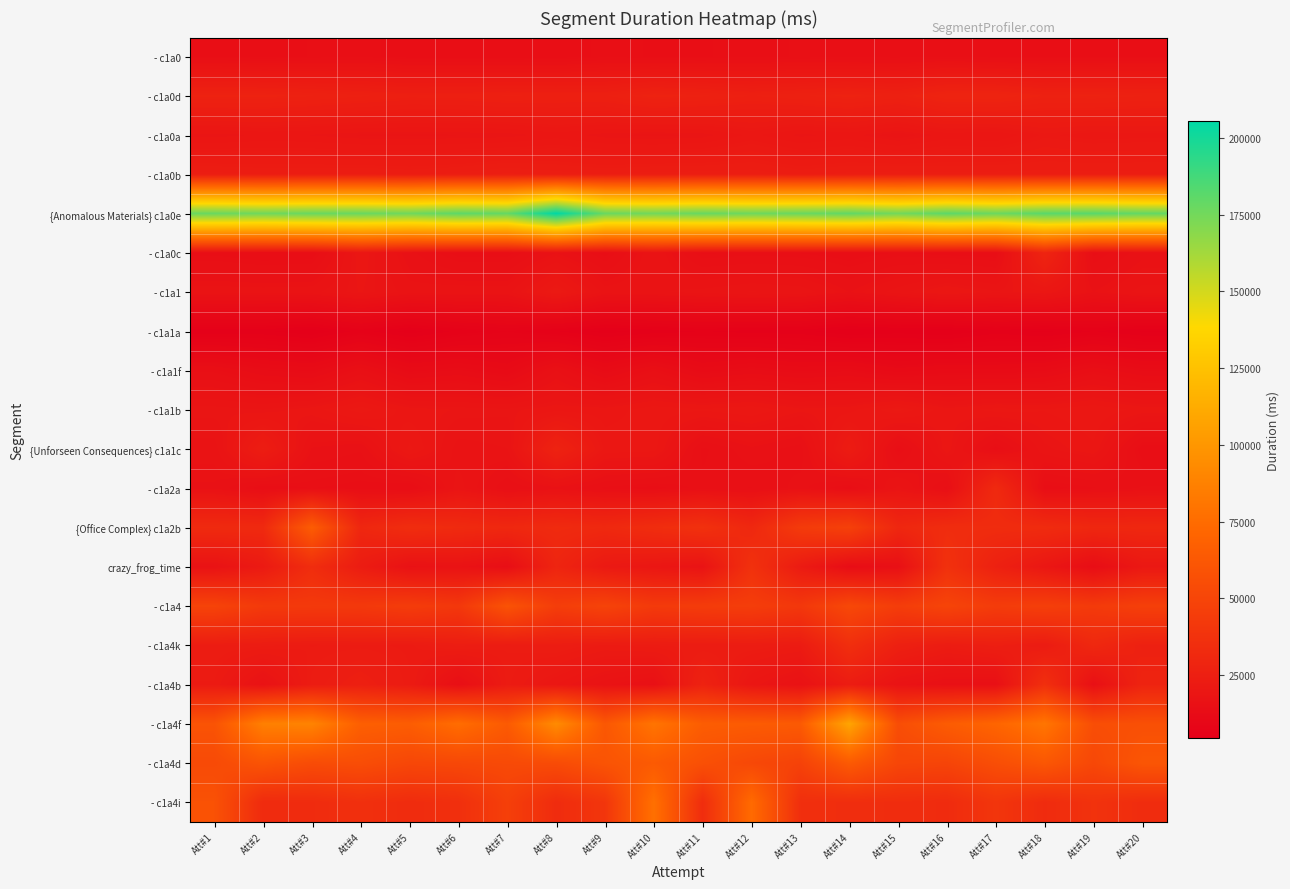

Reading left to right, what are all the values shown in this chart?

- c1a0: Att#1=14698	Att#2=14358	Att#3=14746	Att#4=14952	Att#5=14372	Att#6=14369	Att#7=14170	Att#8=14255	Att#9=14893	Att#10=14653	Att#11=14659	Att#12=14904	Att#13=15160	Att#14=14855	Att#15=14771	Att#16=15080	Att#17=14656	Att#18=14515	Att#19=14529	Att#20=14667
- c1a0d: Att#1=27260	Att#2=27222	Att#3=26543	Att#4=25850	Att#5=25219	Att#6=25284	Att#7=25799	Att#8=25610	Att#9=25600	Att#10=27299	Att#11=26646	Att#12=25656	Att#13=26383	Att#14=27145	Att#15=26214	Att#16=28432	Att#17=28482	Att#18=26764	Att#19=26987	Att#20=26526
- c1a0a: Att#1=18721	Att#2=19124	Att#3=18963	Att#4=18541	Att#5=18474	Att#6=18576	Att#7=18681	Att#8=19429	Att#9=18706	Att#10=18424	Att#11=18685	Att#12=20035	Att#13=18808	Att#14=19330	Att#15=18135	Att#16=19358	Att#17=19004	Att#18=20761	Att#19=20122	Att#20=20298
- c1a0b: Att#1=24011	Att#2=23698	Att#3=23760	Att#4=23786	Att#5=23540	Att#6=23936	Att#7=24723	Att#8=24116	Att#9=23697	Att#10=24074	Att#11=24144	Att#12=24263	Att#13=23478	Att#14=23972	Att#15=24179	Att#16=23968	Att#17=24087	Att#18=24090	Att#19=24028	Att#20=24093
{Anomalous Materials} c1a0e: Att#1=177458	Att#2=175902	Att#3=177616	Att#4=177593	Att#5=175942	Att#6=180606	Att#7=178808	Att#8=205450	Att#9=177434	Att#10=175321	Att#11=177893	Att#12=176370	Att#13=177670	Att#14=179483	Att#15=175100	Att#16=180782	Att#17=176862	Att#18=181577	Att#19=181846	Att#20=179043
- c1a0c: Att#1=14488	Att#2=14006	Att#3=14142	Att#4=19635	Att#5=16111	Att#6=14360	Att#7=14381	Att#8=16649	Att#9=14381	Att#10=17843	Att#11=14562	Att#12=14830	Att#13=14635	Att#14=14194	Att#15=14769	Att#16=14338	Att#17=14139	Att#18=28653	Att#19=14489	Att#20=16335
- c1a1: Att#1=17545	Att#2=17449	Att#3=17551	Att#4=19097	Att#5=17455	Att#6=17607	Att#7=17511	Att#8=21568	Att#9=17527	Att#10=17724	Att#11=18145	Att#12=18707	Att#13=18399	Att#14=16649	Att#15=18265	Att#16=19907	Att#17=18702	Att#18=19606	Att#19=16661	Att#20=18197
- c1a1a: Att#1=5494	Att#2=5445	Att#3=4559	Att#4=6430	Att#5=4847	Att#6=6308	Att#7=7225	Att#8=6104	Att#9=4876	Att#10=5577	Att#11=6101	Att#12=5734	Att#13=5575	Att#14=4504	Att#15=4941	Att#16=4519	Att#17=5685	Att#18=5053	Att#19=6087	Att#20=5182
- c1a1f: Att#1=14903	Att#2=13234	Att#3=12589	Att#4=15350	Att#5=12507	Att#6=13272	Att#7=11987	Att#8=15894	Att#9=12586	Att#10=15058	Att#11=12402	Att#12=13368	Att#13=12643	Att#14=13024	Att#15=11559	Att#16=12302	Att#17=12128	Att#18=12666	Att#19=14569	Att#20=13082
- c1a1b: Att#1=18984	Att#2=18647	Att#3=19434	Att#4=21004	Att#5=19364	Att#6=18977	Att#7=18803	Att#8=19515	Att#9=19352	Att#10=20291	Att#11=19931	Att#12=20461	Att#13=19205	Att#14=19517	Att#15=21236	Att#16=19279	Att#17=20100	Att#18=19876	Att#19=20542	Att#20=19487
{Unforseen Consequences} c1a1c: Att#1=17380	Att#2=23888	Att#3=16572	Att#4=15986	Att#5=20818	Att#6=17429	Att#7=17831	Att#8=27532	Att#9=20376	Att#10=20146	Att#11=14902	Att#12=16465	Att#13=15434	Att#14=23076	Att#15=14414	Att#16=19480	Att#17=14297	Att#18=18413	Att#19=19631	Att#20=14228
- c1a2a: Att#1=16539	Att#2=14094	Att#3=14716	Att#4=14393	Att#5=13812	Att#6=18236	Att#7=15122	Att#8=16367	Att#9=14902	Att#10=14388	Att#11=15345	Att#12=15054	Att#13=16180	Att#14=14308	Att#15=18097	Att#16=14842	Att#17=32045	Att#18=14315	Att#19=14993	Att#20=15984
{Office Complex} c1a2b: Att#1=32473	Att#2=32146	Att#3=65328	Att#4=30303	Att#5=34474	Att#6=32578	Att#7=30944	Att#8=32868	Att#9=31572	Att#10=34270	Att#11=36967	Att#12=30935	Att#13=43412	Att#14=47055	Att#15=30516	Att#16=34152	Att#17=33648	Att#18=33284	Att#19=30586	Att#20=30770
crazy_frog_time: Att#1=16977	Att#2=22025	Att#3=34245	Att#4=23334	Att#5=16512	Att#6=17234	Att#7=14325	Att#8=28916	Att#9=21402	Att#10=19640	Att#11=17585	Att#12=37058	Att#13=22638	Att#14=13529	Att#15=15232	Att#16=36854	Att#17=26400	Att#18=19794	Att#19=13783	Att#20=20563
- c1a4: Att#1=48958	Att#2=42779	Att#3=42410	Att#4=42133	Att#5=44315	Att#6=41296	Att#7=59045	Att#8=45178	Att#9=48978	Att#10=42858	Att#11=44250	Att#12=45030	Att#13=41363	Att#14=52103	Att#15=44837	Att#16=49476	Att#17=44151	Att#18=46170	Att#19=43140	Att#20=46584
- c1a4k: Att#1=23561	Att#2=23126	Att#3=22528	Att#4=22735	Att#5=22419	Att#6=23914	Att#7=23001	Att#8=23716	Att#9=22438	Att#10=22978	Att#11=23104	Att#12=23494	Att#13=22715	Att#14=35211	Att#15=26045	Att#16=23280	Att#17=24861	Att#18=22917	Att#19=30960	Att#20=26208
- c1a4b: Att#1=22477	Att#2=16729	Att#3=23135	Att#4=25444	Att#5=22639	Att#6=14740	Att#7=22743	Att#8=19823	Att#9=17279	Att#10=15681	Att#11=27259	Att#12=19505	Att#13=16652	Att#14=23327	Att#15=17350	Att#16=15519	Att#17=15350	Att#18=35665	Att#19=15399	Att#20=28449
- c1a4f: Att#1=59355	Att#2=86717	Att#3=88764	Att#4=67053	Att#5=65680	Att#6=75637	Att#7=63997	Att#8=93265	Att#9=62048	Att#10=80032	Att#11=65650	Att#12=64553	Att#13=63814	Att#14=108050	Att#15=55454	Att#16=64864	Att#17=70763	Att#18=80636	Att#19=55922	Att#20=57023
- c1a4d: Att#1=53429	Att#2=59878	Att#3=54558	Att#4=55661	Att#5=51415	Att#6=52104	Att#7=53395	Att#8=54267	Att#9=59798	Att#10=63838	Att#11=57208	Att#12=52140	Att#13=48184	Att#14=63922	Att#15=50827	Att#16=49735	Att#17=55948	Att#18=61787	Att#19=51744	Att#20=60900
- c1a4i: Att#1=58404	Att#2=32912	Att#3=33350	Att#4=36124	Att#5=33702	Att#6=35866	Att#7=46412	Att#8=33653	Att#9=40143	Att#10=77578	Att#11=34261	Att#12=74308	Att#13=35481	Att#14=34440	Att#15=34287	Att#16=33334	Att#17=39830	Att#18=33314	Att#19=37738	Att#20=33921